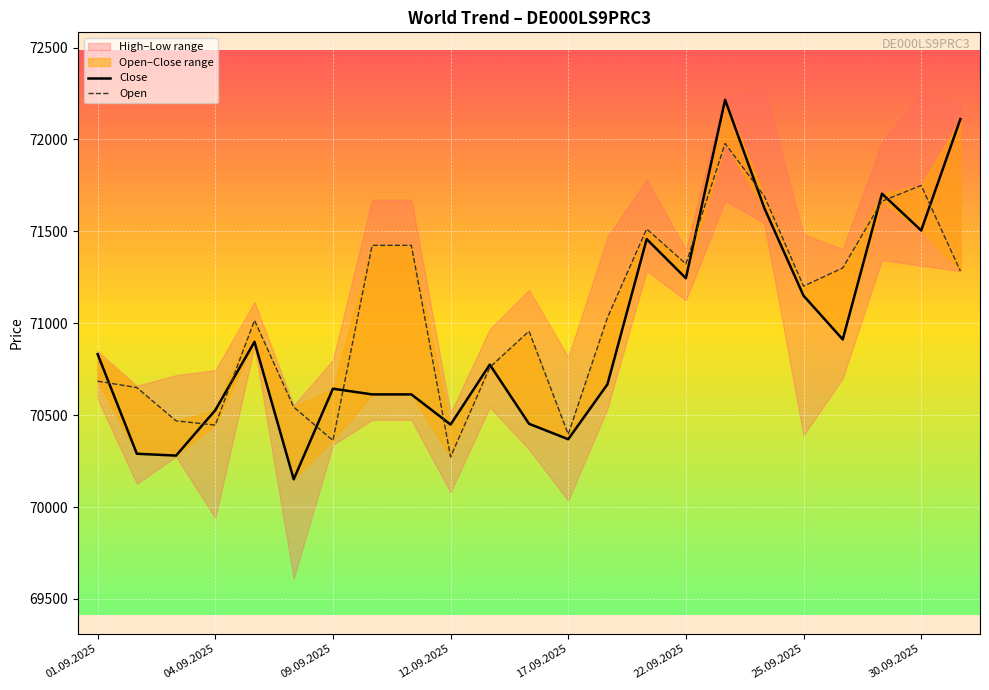

What is the smallest value displayed?

70151